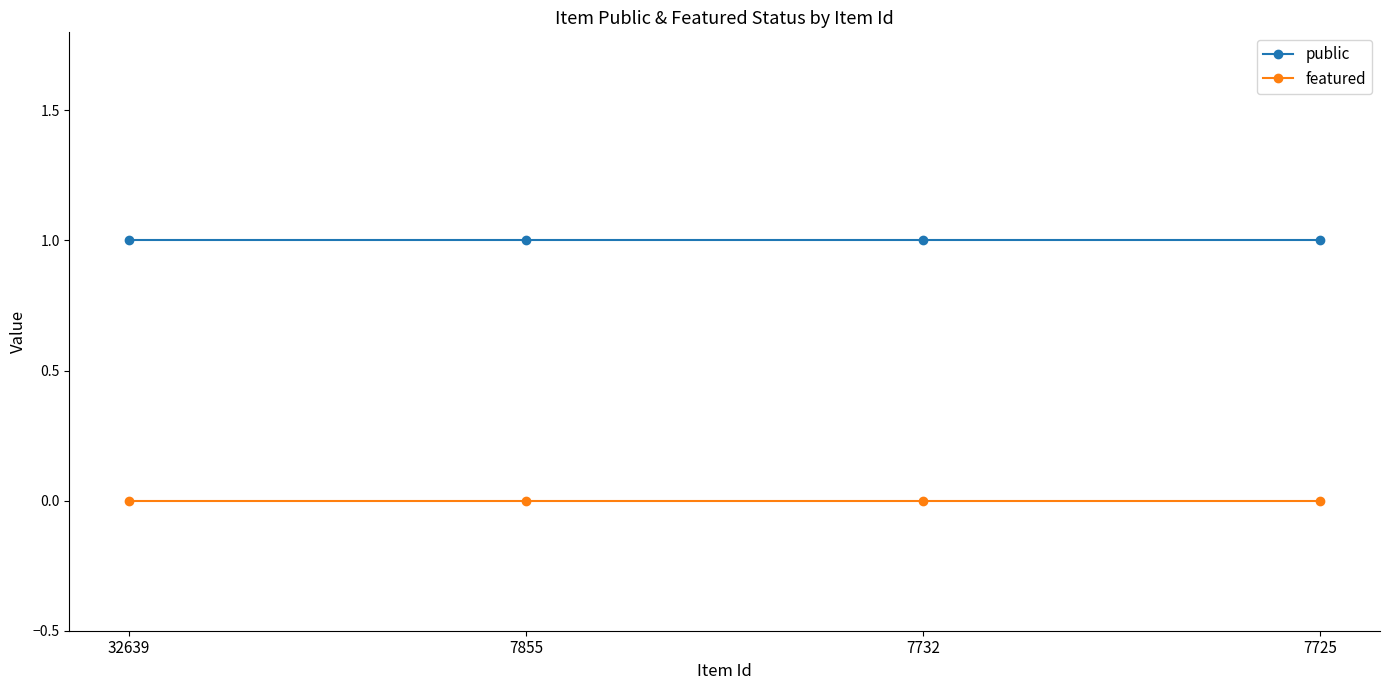

True or false: public and featured cross at least once.

False